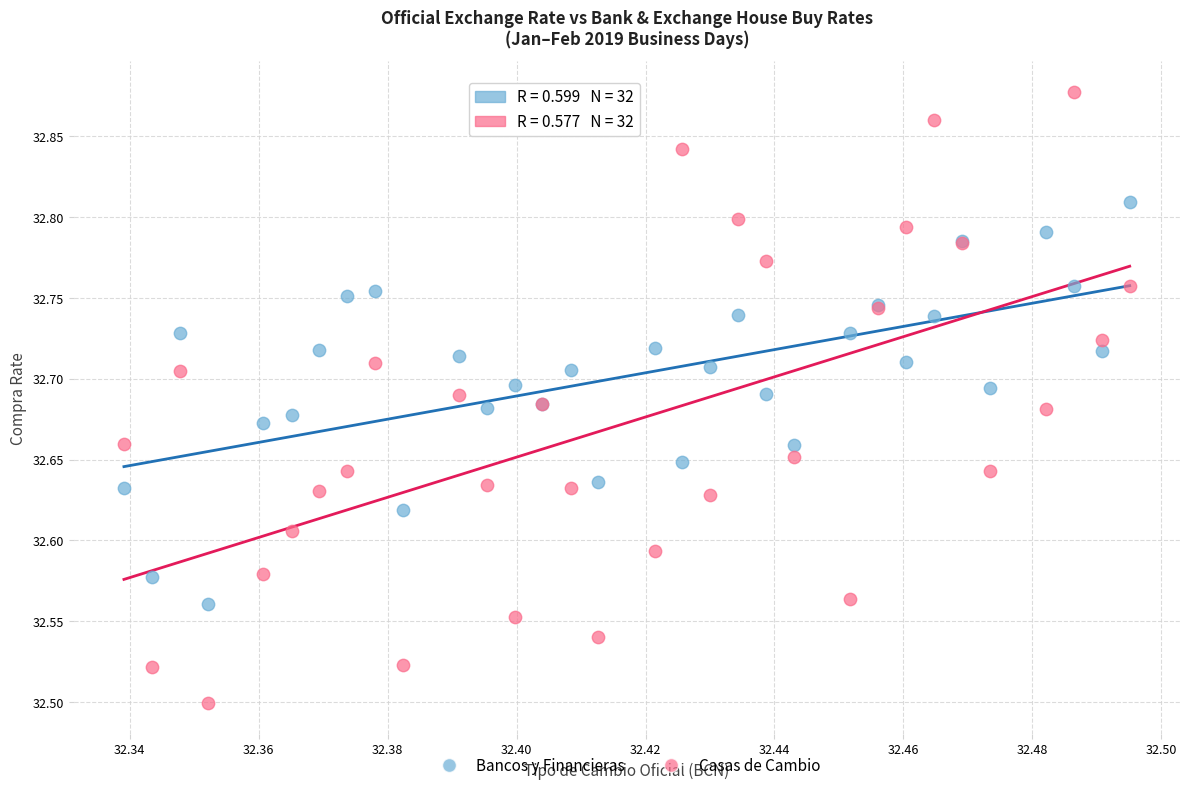

Which series has the largest Y range (max minus min)?

Casas de Cambio